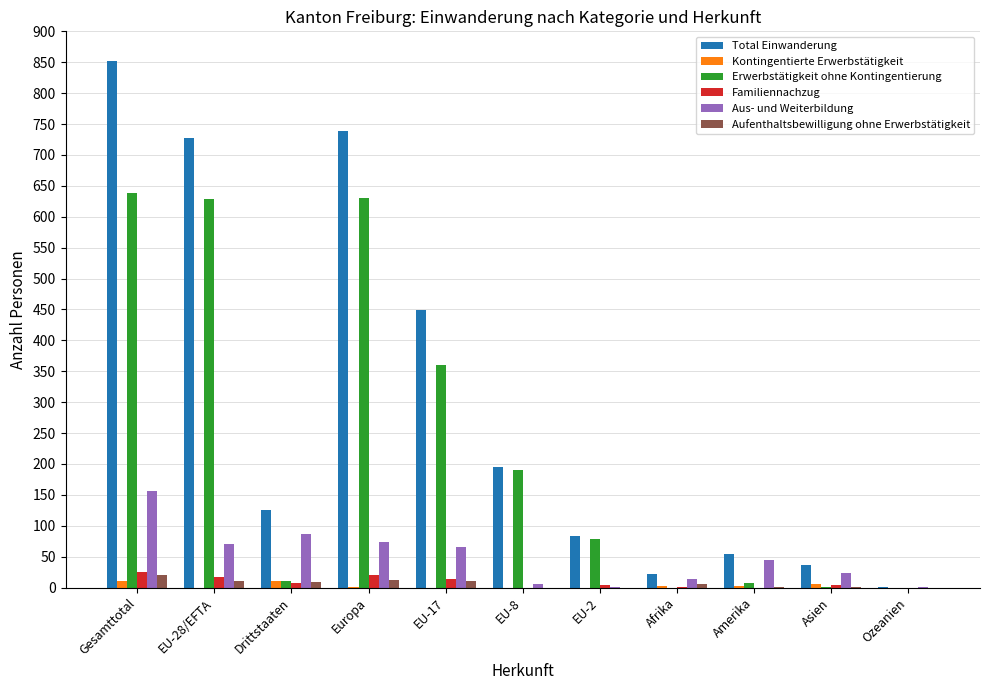

What is the highest value of the Aufenthaltsbewilligung ohne Erwerbstätigkeit series?

20